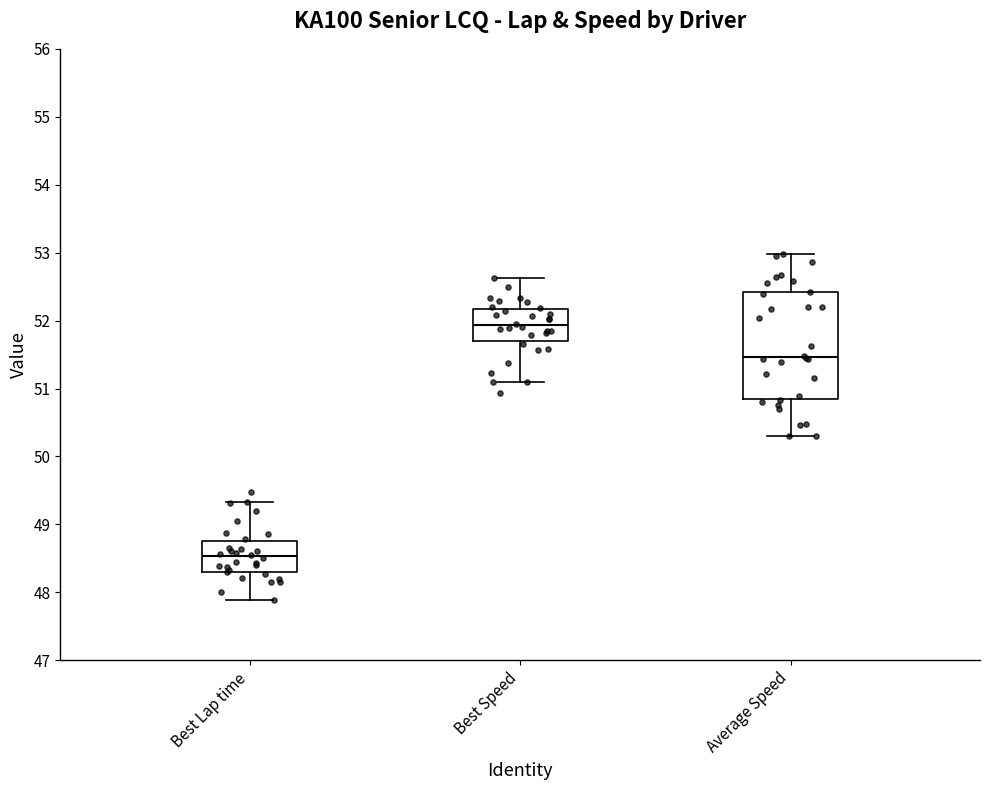

Where does the upper whisker of the box for Best Speed end on the y-axis? The values are not printed on the chart, so give them approximately, as read against the axis.

52.6